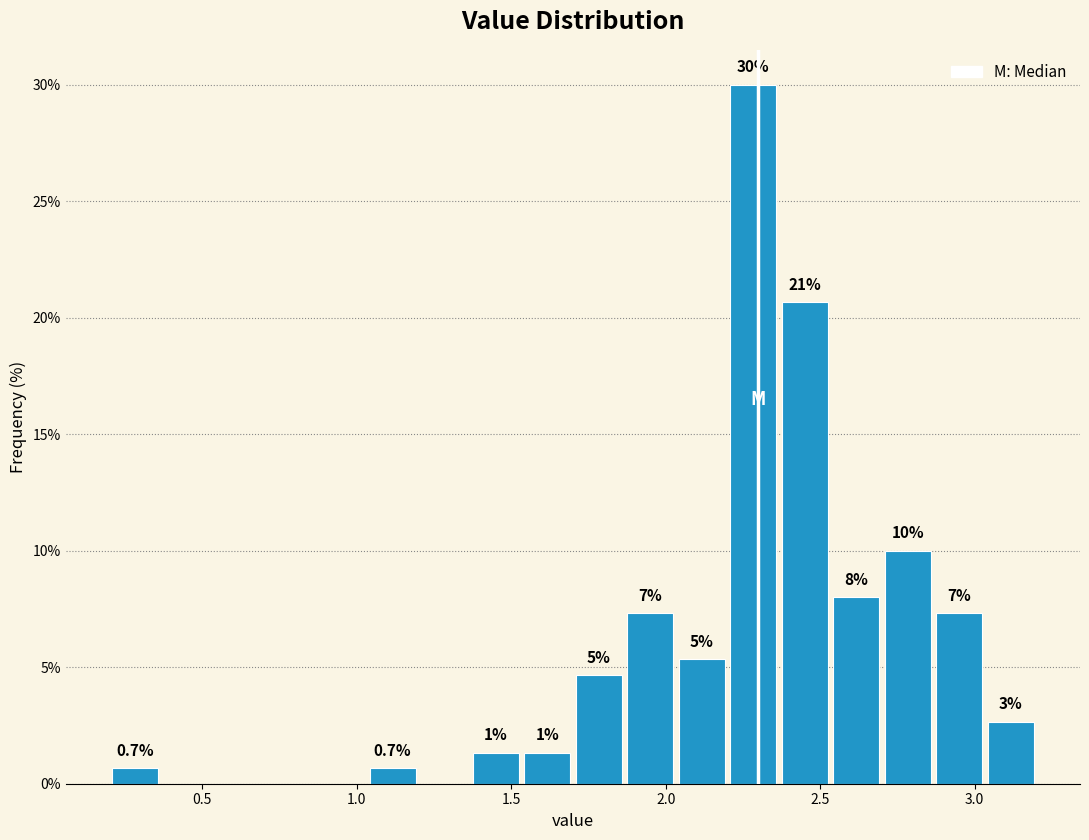

Around what value on the x-axis is the tallest bar? Give the approximate position of its centre, as read against the axis.

2.30